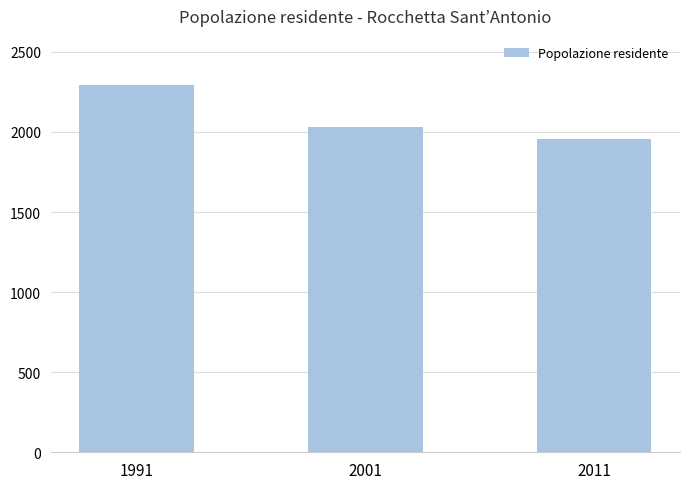

The value at 2001 is 537. True or false?

False